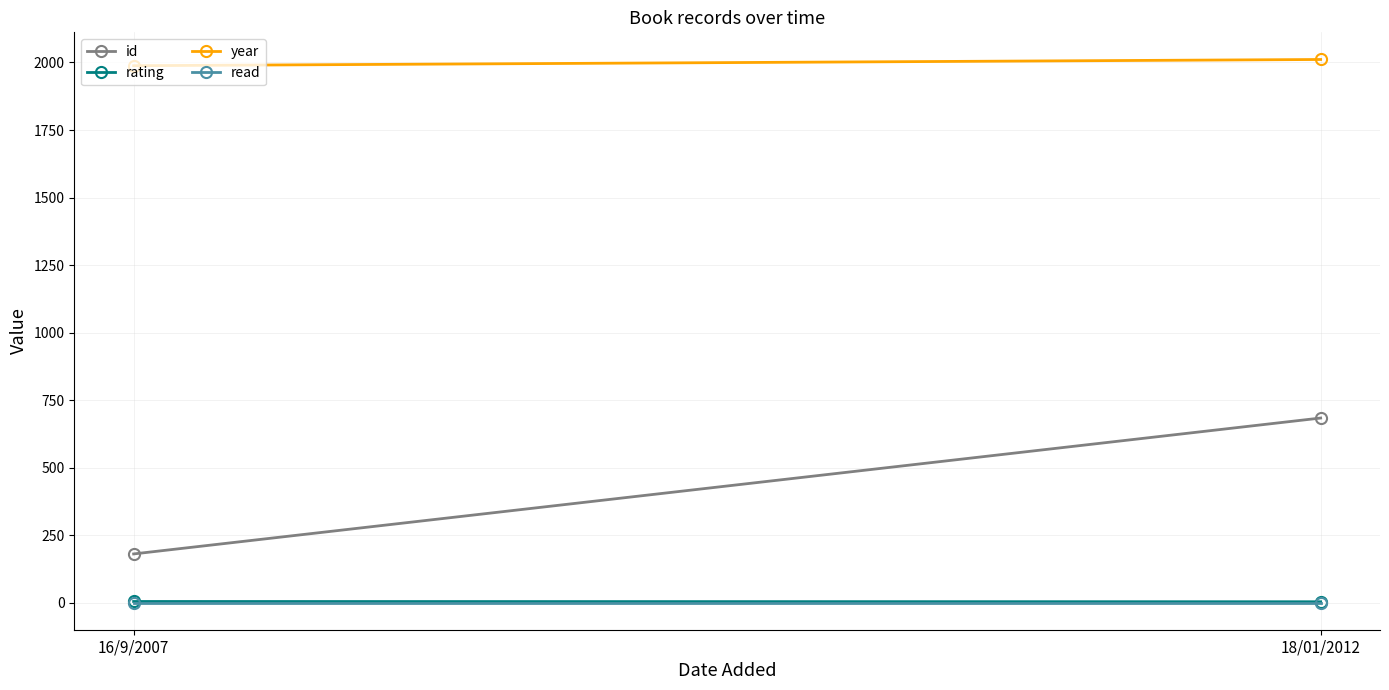

The read series shows 1 at 18/01/2012. True or false?

True